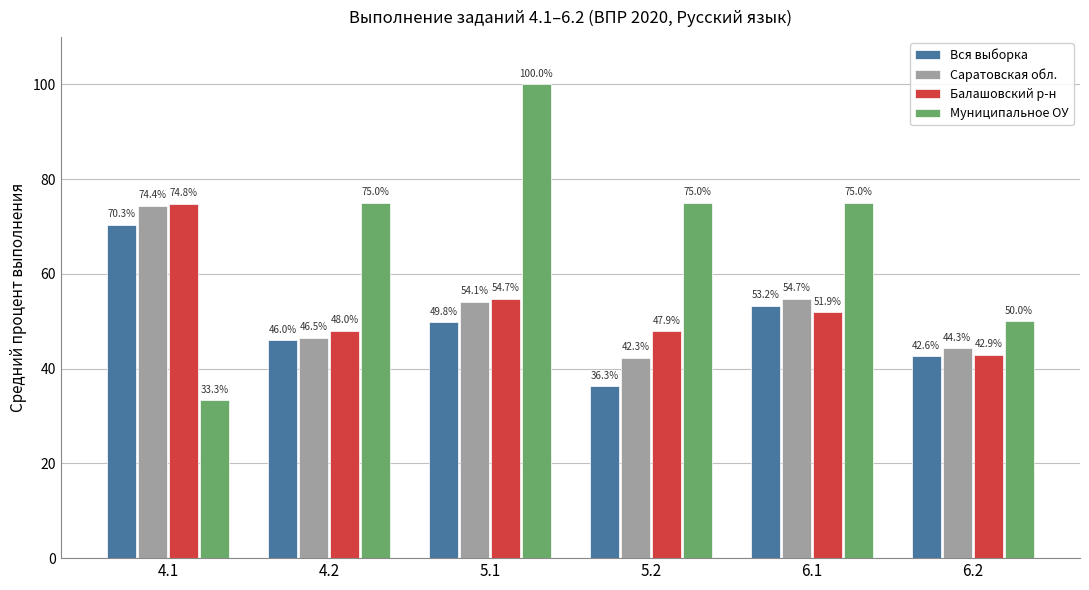

What is the average value of the Вся выборка series?

49.7